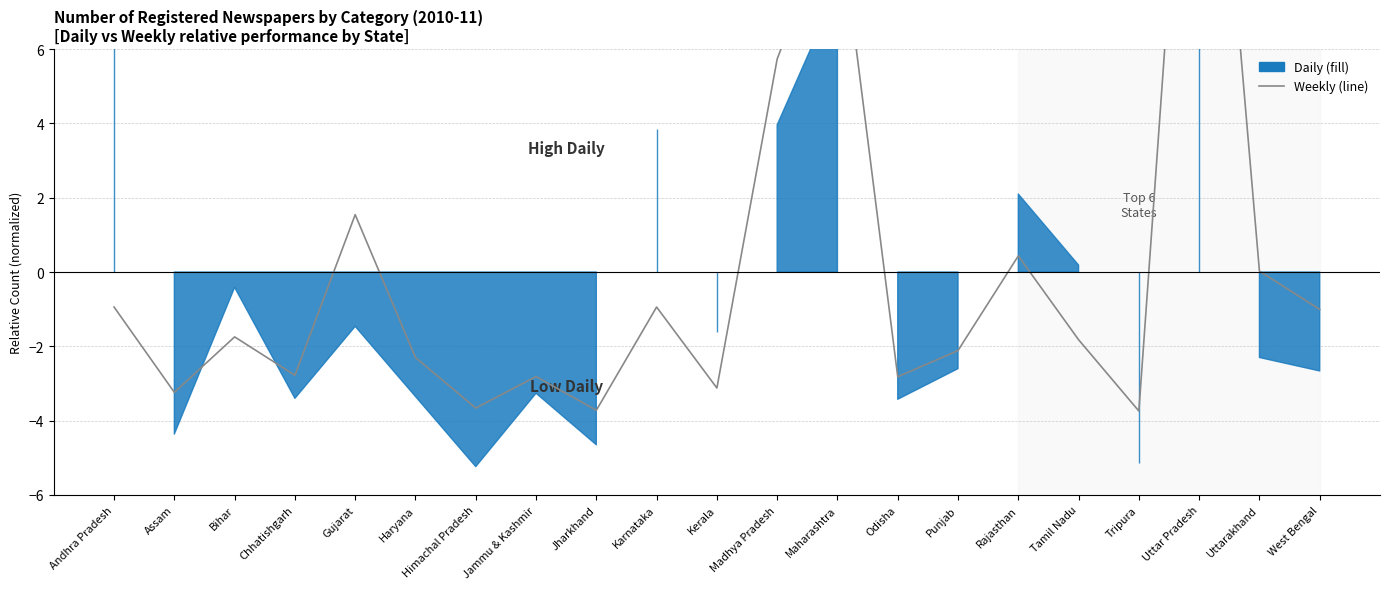

How many points are higher than both their immediate neighbors (excluding endpoints)?

7